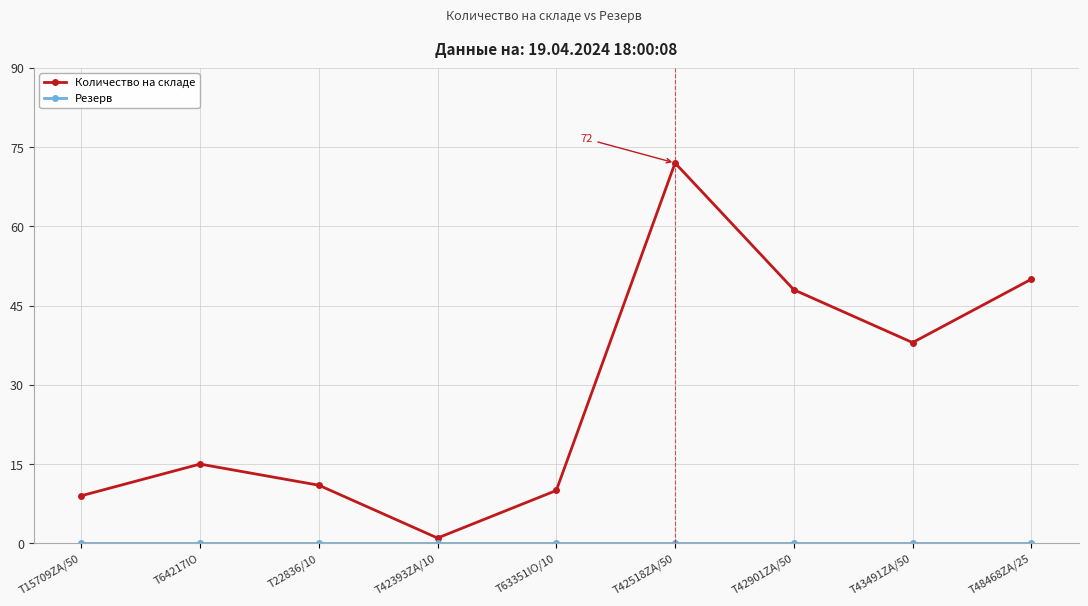

Is it true that Количество на складе equals 9 at T15709ZA/50?

True